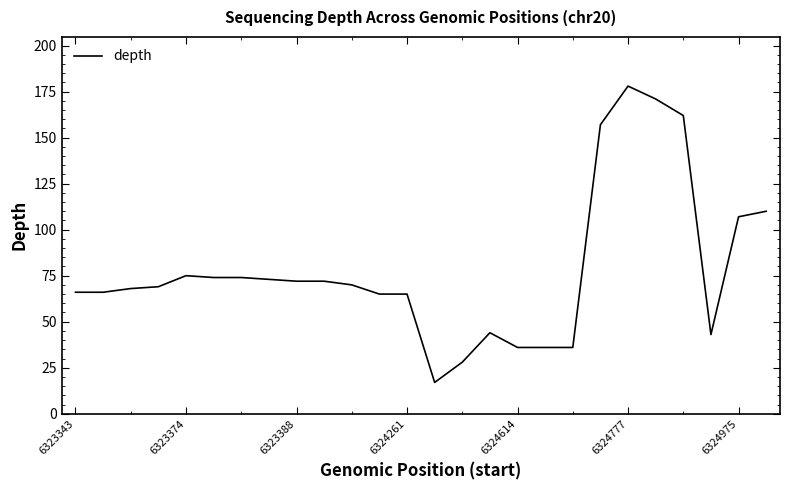

Reading left to right, what are all the values shown in this chart?

66	66	68	69	75	74	74	73	72	72	70	65	65	17	28	44	36	36	36	157	178	171	162	43	107	110